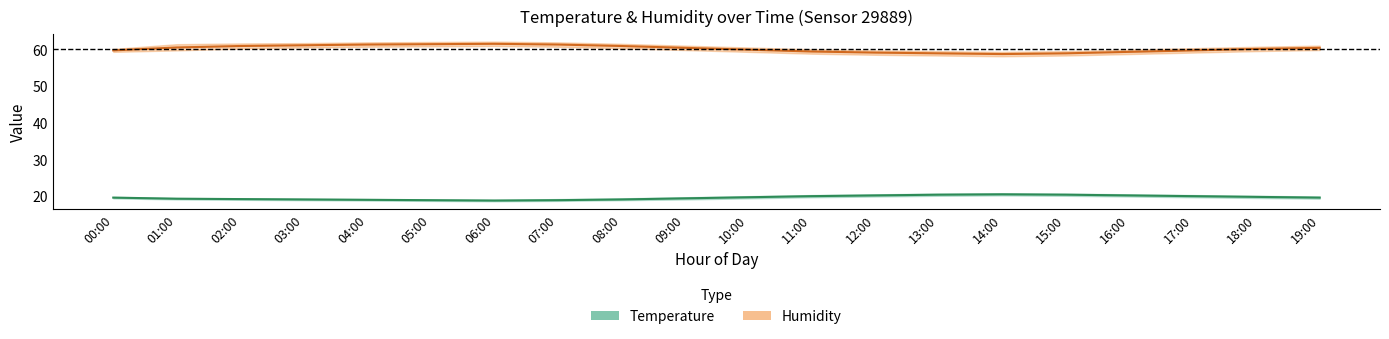

True or false: Temperature and Humidity intersect in this chart.

False